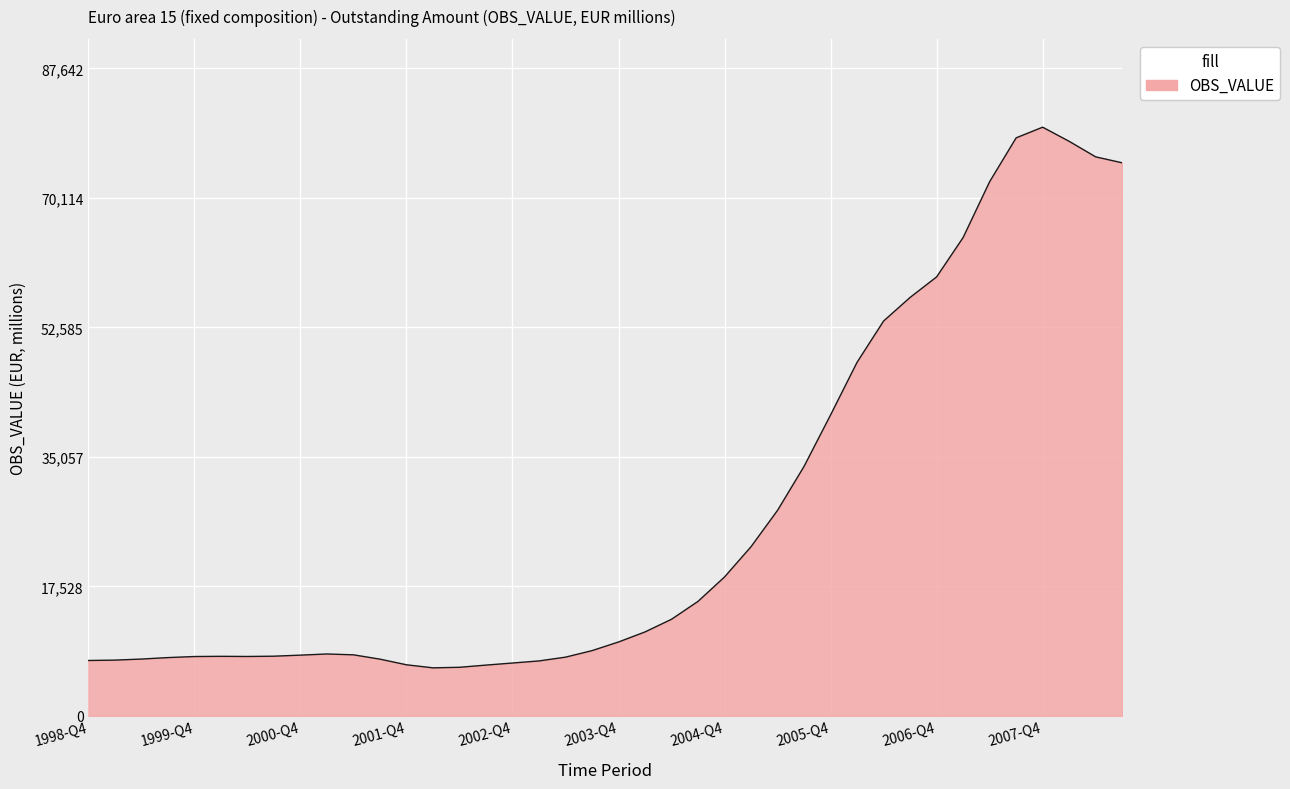

What is the greatest value displayed?

79674.6